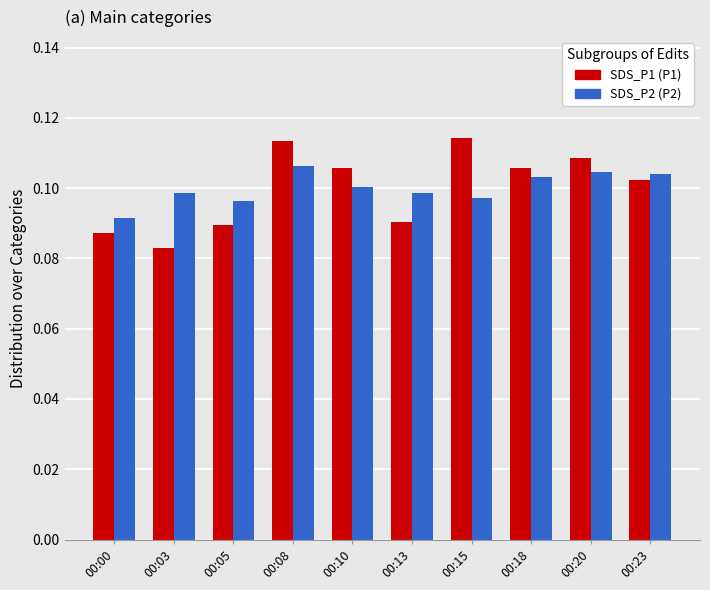

At which category is the sum across all series the highest?

00:08